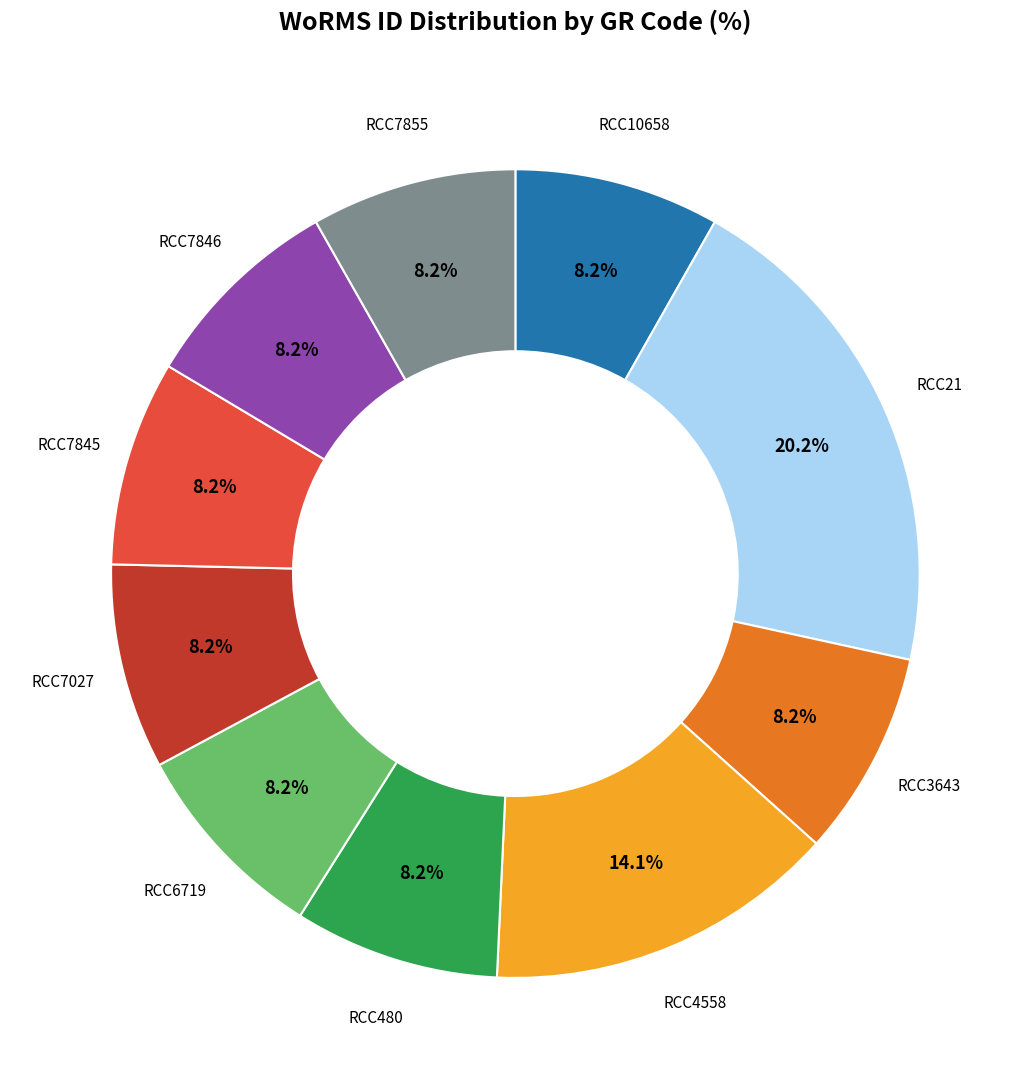

How much of the chart is everything except RCC7855?

91.8%